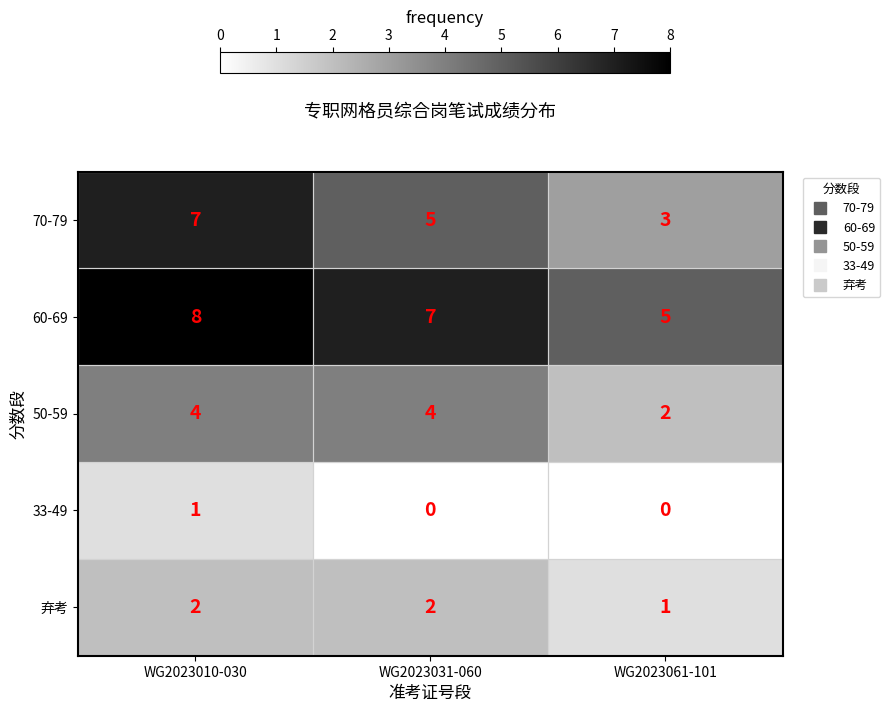

Count the 50-59 values in the range 2 to 4.

3